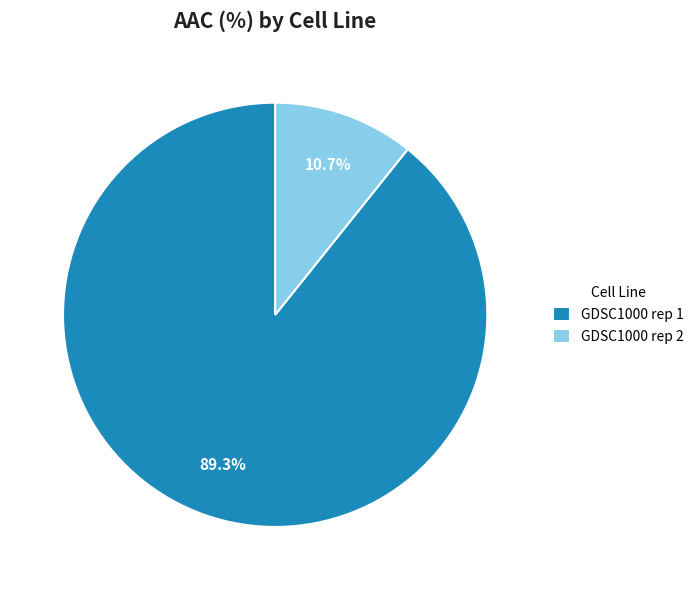

Do GDSC1000 rep 2 and GDSC1000 rep 1 together represent more than half of the pie?

Yes